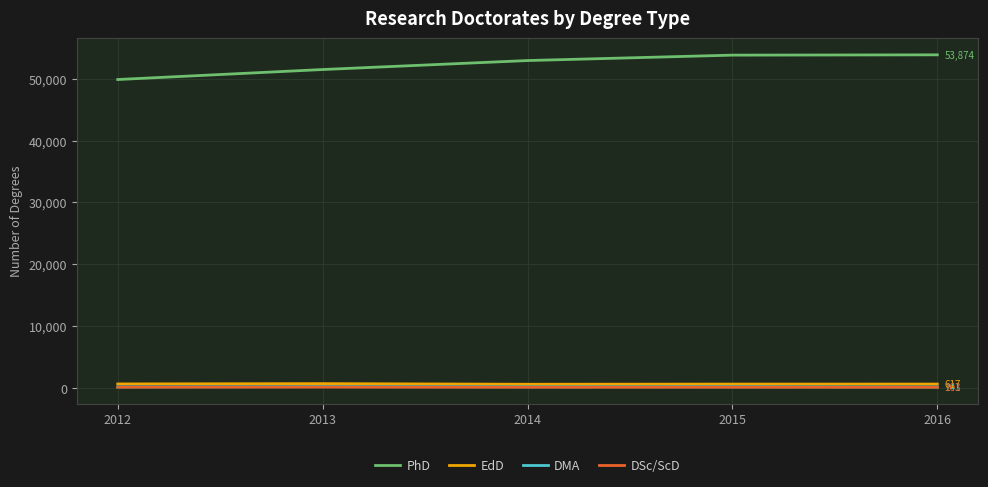

In EdD, how many points are higher than both neighbors (excluding endpoints)?

1